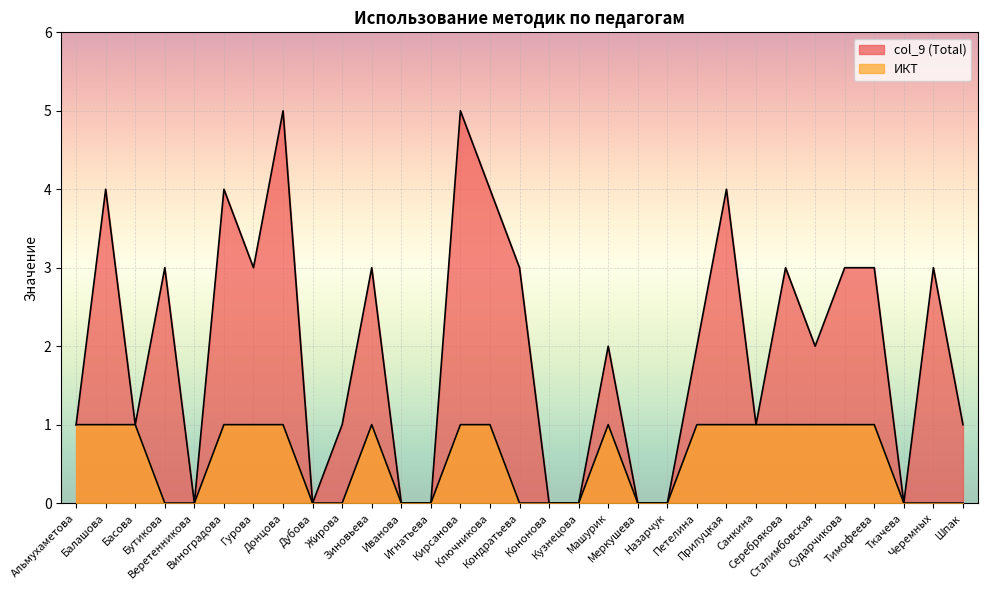

What are all the series names shown in the legend?

col_9 (Total), ИКТ